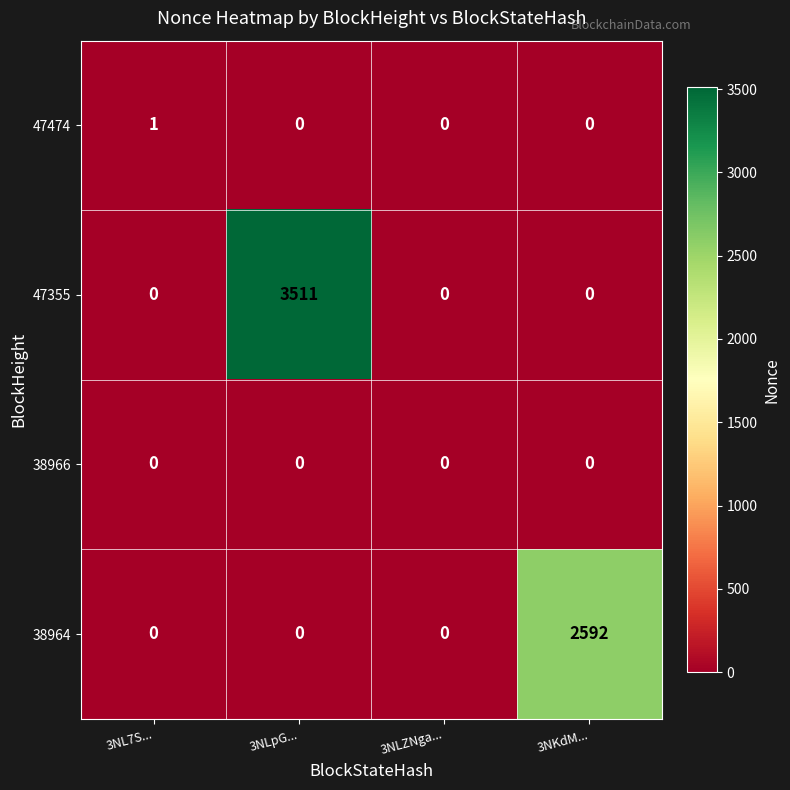

Which category has the highest value across all series?

3NLpG...